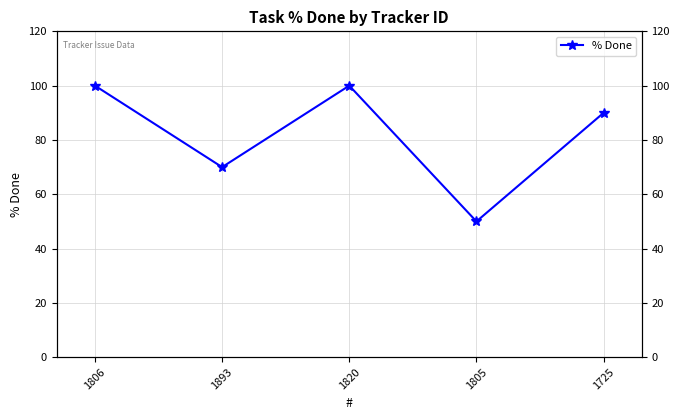

At which category does the data reach its first local valley?

1893